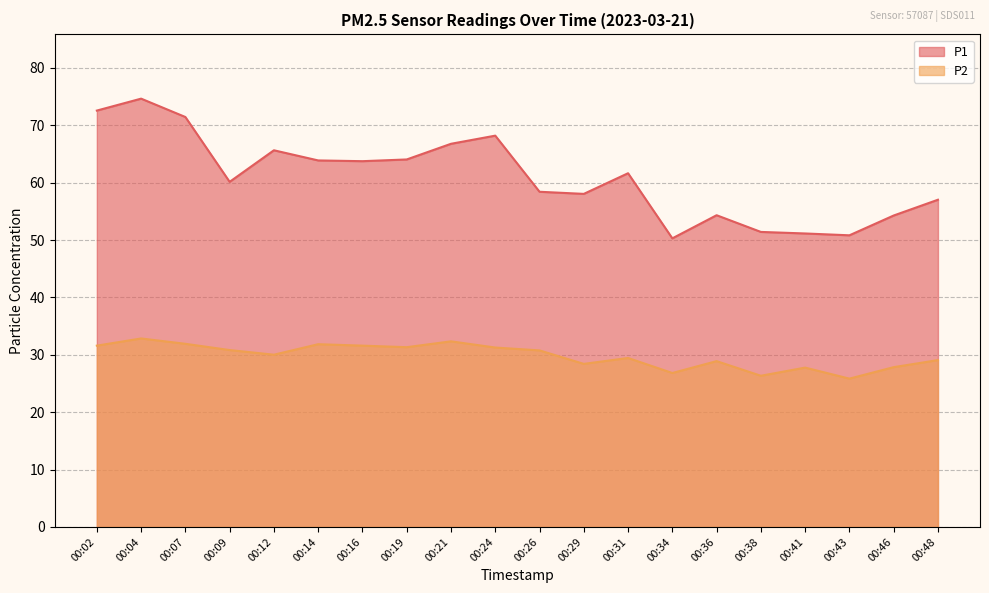

What value does the P2 series have at 00:16?

31.6